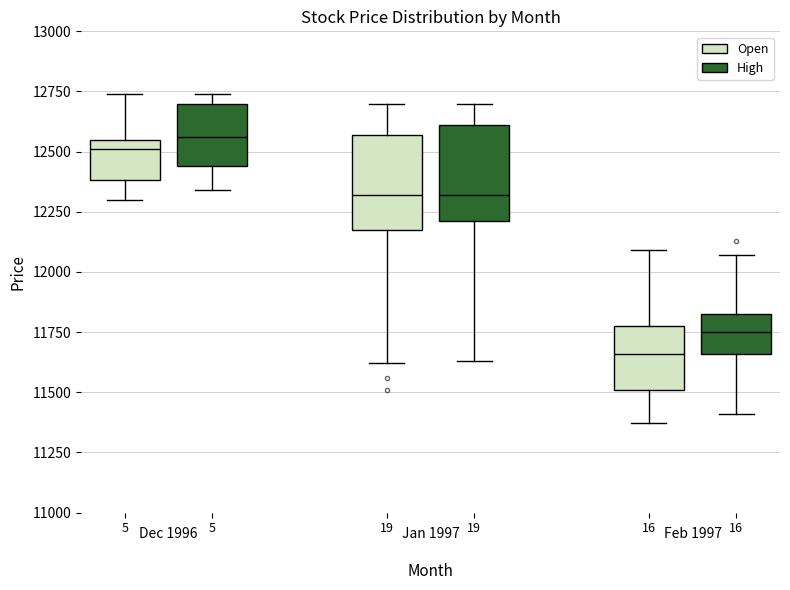

Which box has the lowest median line?

16 (Open)